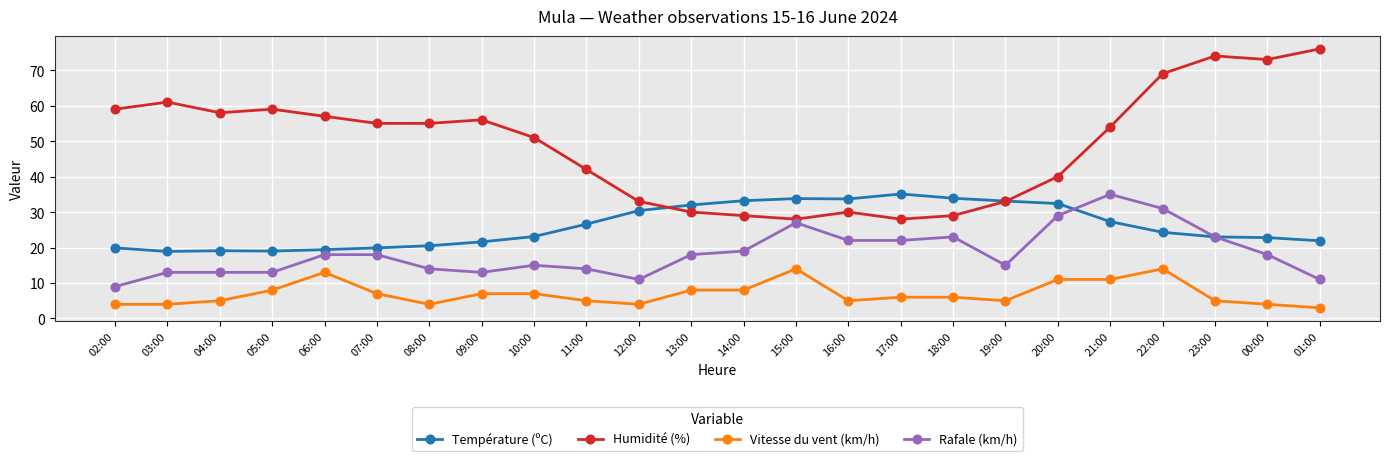

Which series has the largest total across all categories?

Humidité (%)